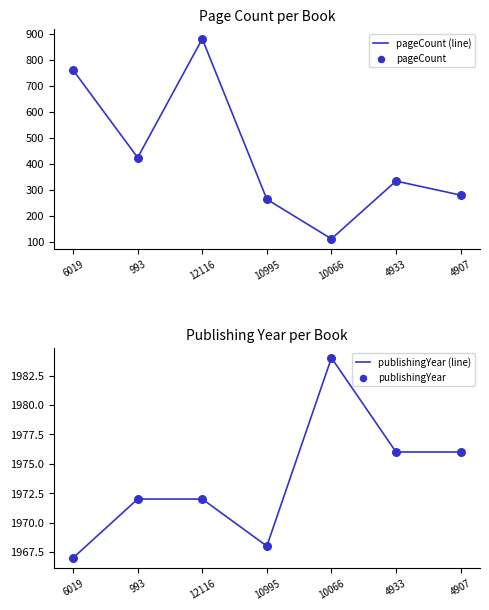

Which series contains the lowest Y value?

pageCount (line)